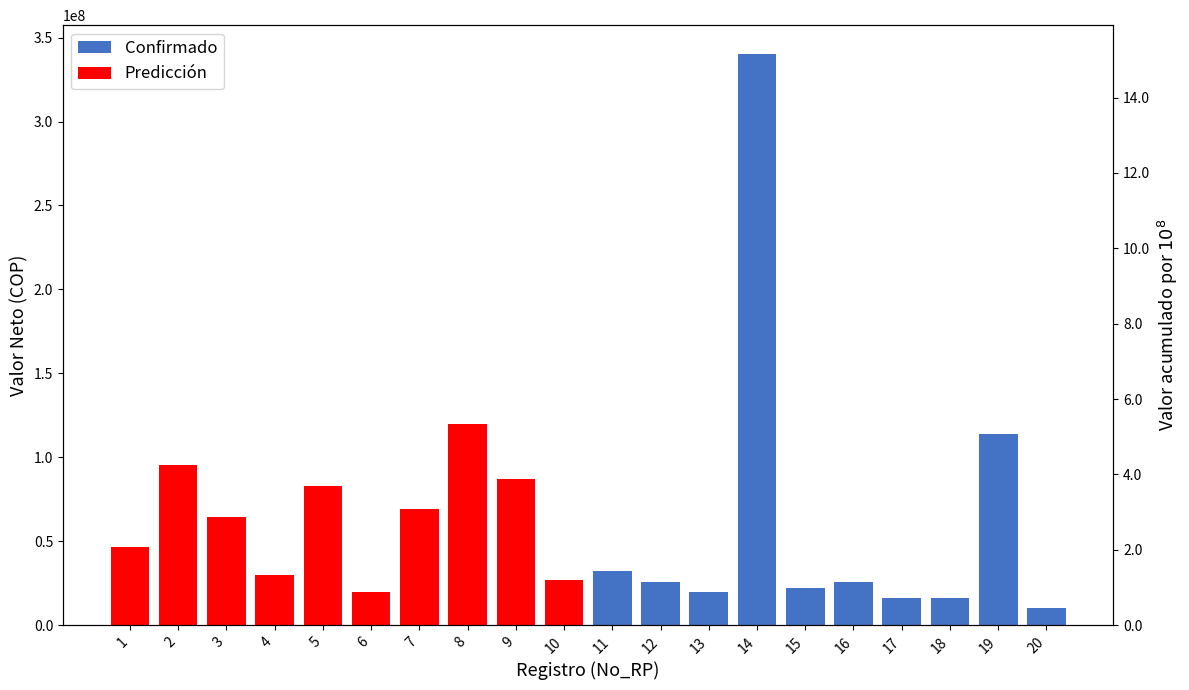

What is the value of the 2019 (Confirmado) bar at the 15th from the left?

22400000